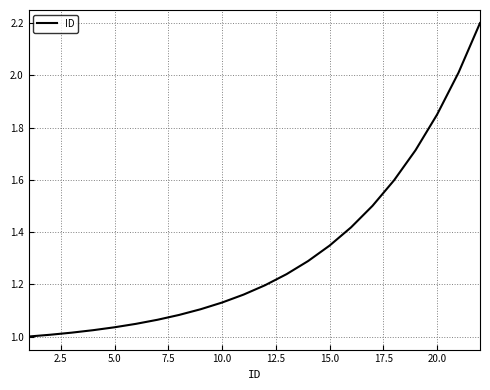

Does the chart have visible grid lines?

Yes